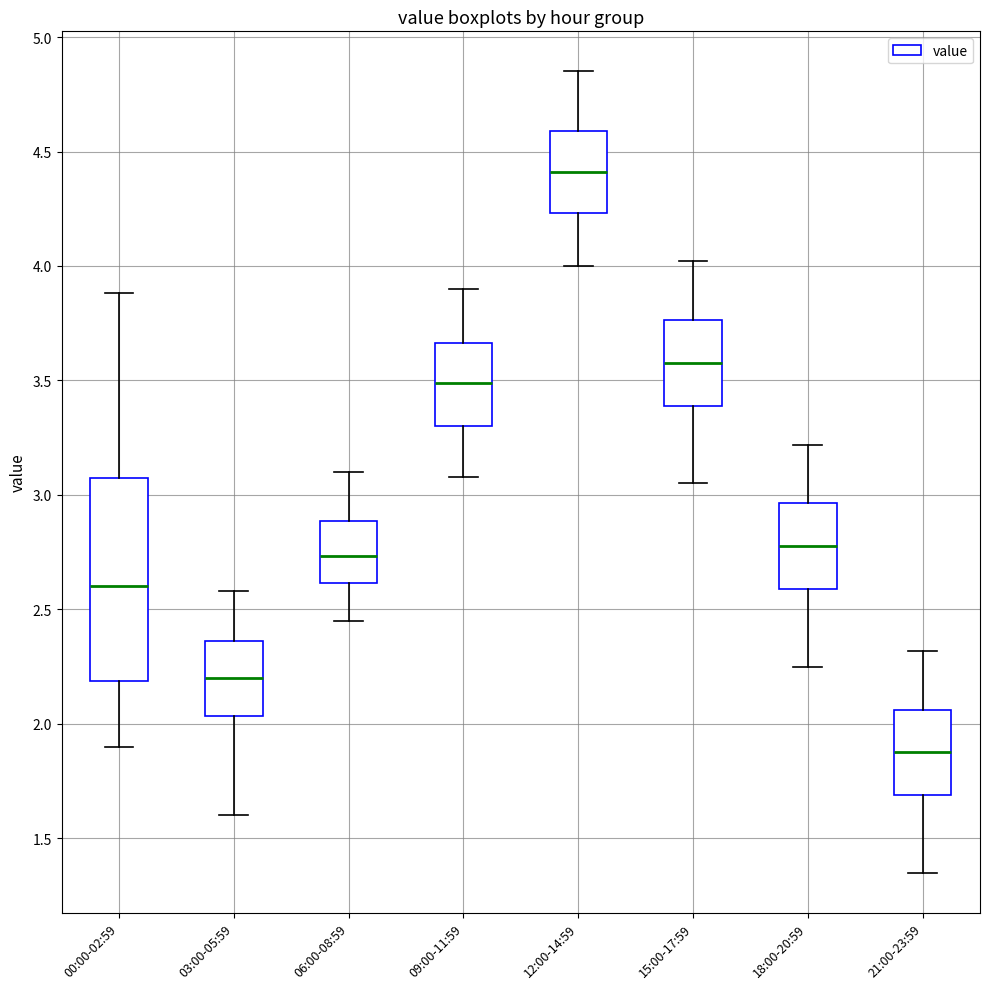

Which box has the highest median line?

12:00-14:59